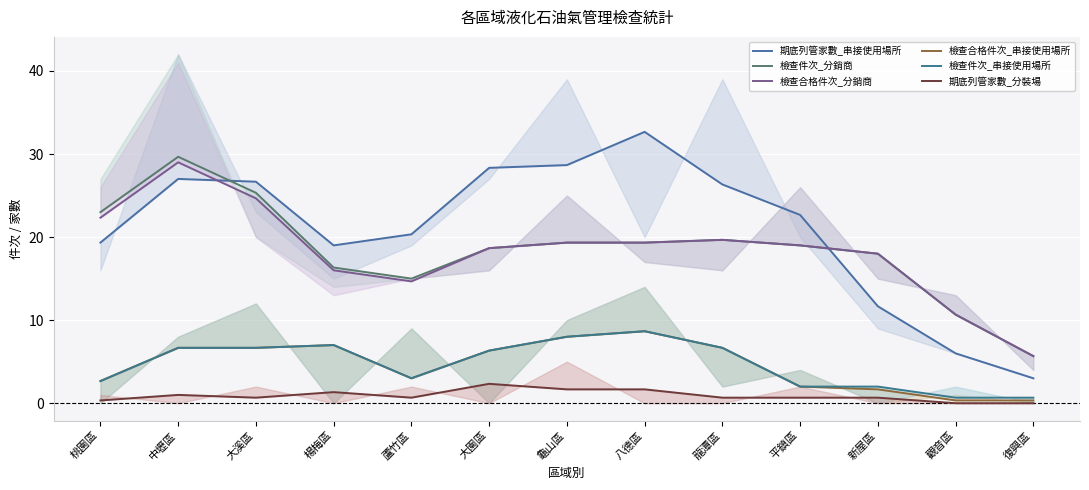

Reading right to left, extract all data points from this chart.

期底列管家數_串接使用場所: 3.0	6.0	11.7	22.7	26.3	32.7	28.7	28.3	20.3	19.0	26.7	27.0	19.3
檢查件次_分銷商: 5.7	10.7	18.0	19.0	19.7	19.3	19.3	18.7	15.0	16.3	25.3	29.7	23.0
檢查合格件次_分銷商: 5.7	10.7	18.0	19.0	19.7	19.3	19.3	18.7	14.7	16.0	24.7	29.0	22.3
檢查合格件次_串接使用場所: 0.3	0.3	1.7	2.0	6.7	8.7	8.0	6.3	3.0	7.0	6.7	6.7	2.7
檢查件次_串接使用場所: 0.7	0.7	2.0	2.0	6.7	8.7	8.0	6.3	3.0	7.0	6.7	6.7	2.7
期底列管家數_分裝場: 0.0	0.0	0.7	0.7	0.7	1.7	1.7	2.3	0.7	1.3	0.7	1.0	0.3